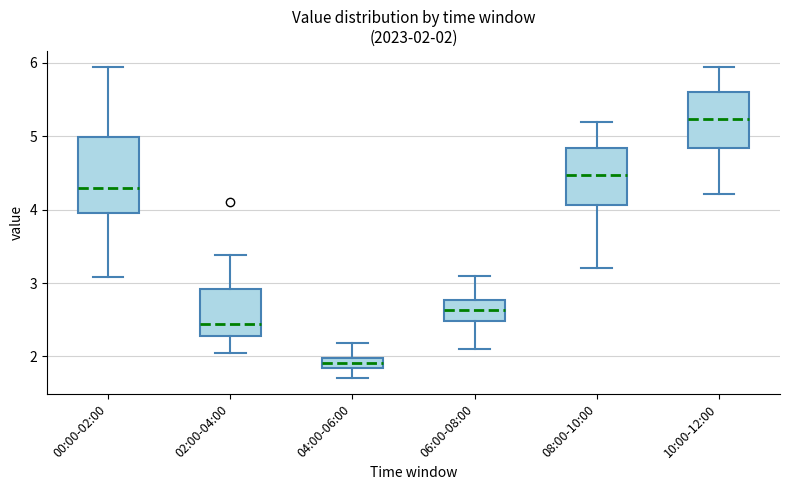

Which box's median line is the lowest?

04:00-06:00